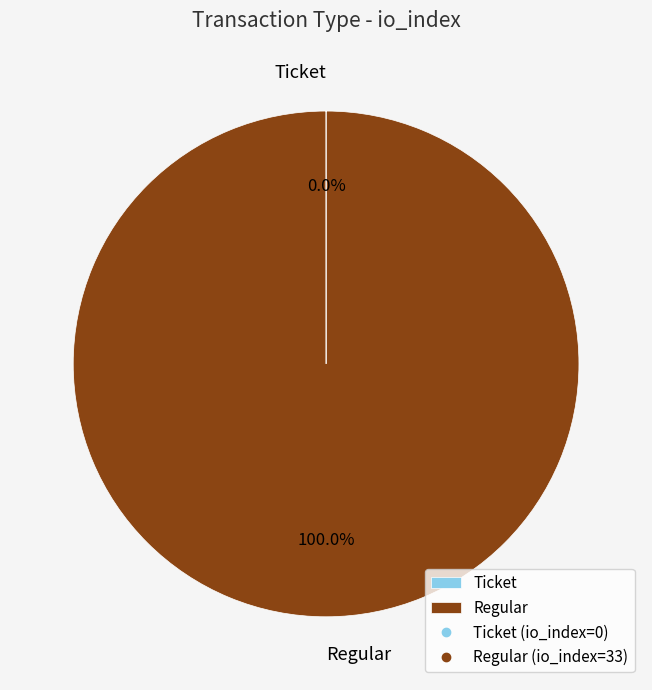

Is there any slice that represents more than half of the pie?

Yes